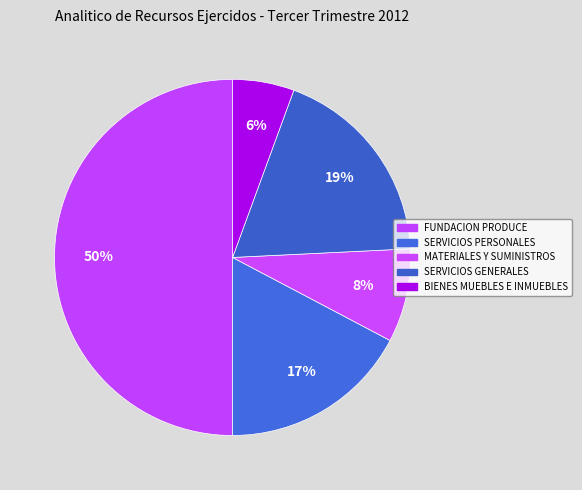

Count the number of slices in the pie.

5